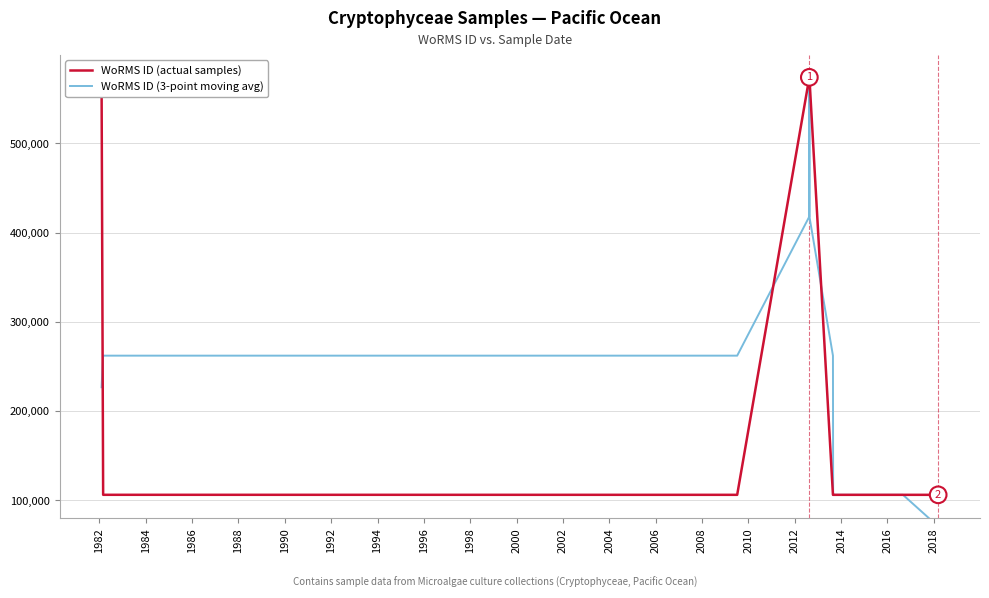

What is the difference between the maximum and minimum values in the WoRMS ID (3-point moving avg) series?

503096.3